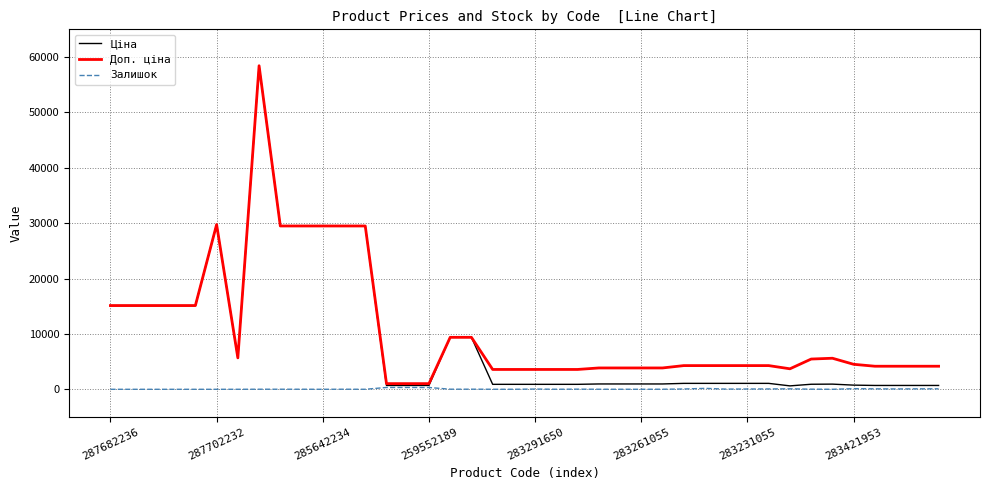

What is the greatest value displayed?

58426.5